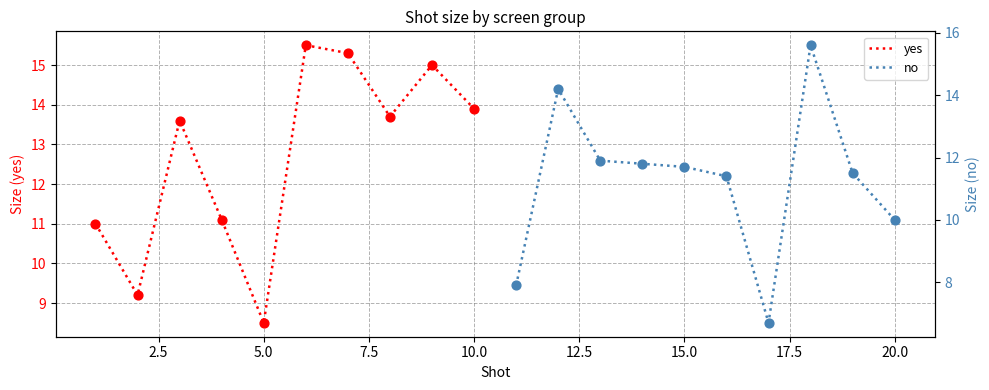

What are all the series names shown in the legend?

yes, no